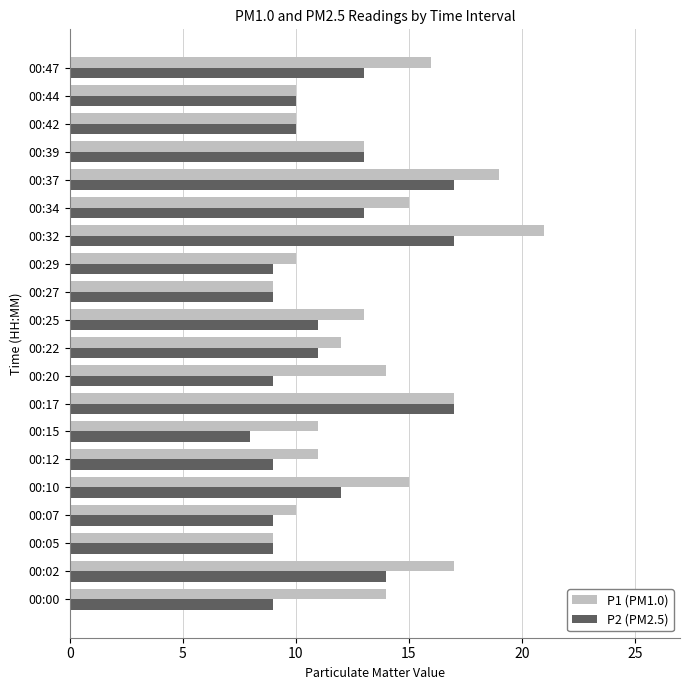

At which category is the sum across all series the highest?

00:32